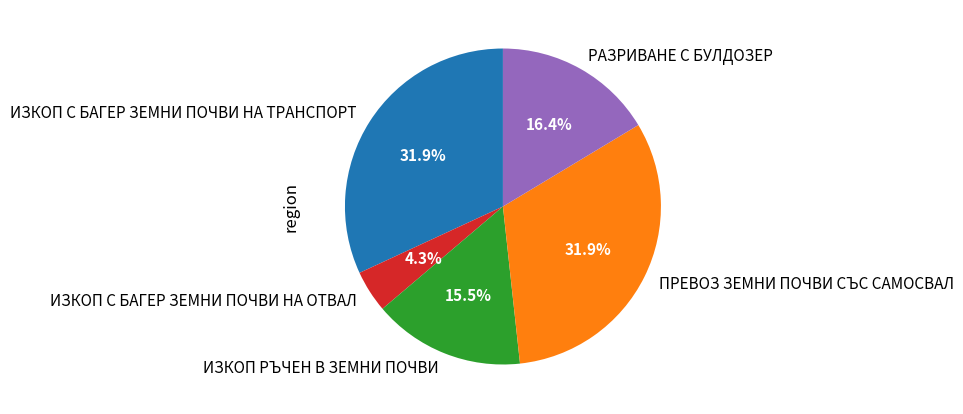

Do РАЗРИВАНЕ С БУЛДОЗЕР and ИЗКОП С БАГЕР ЗЕМНИ ПОЧВИ НА ТРАНСПОРТ together represent more than half of the pie?

No